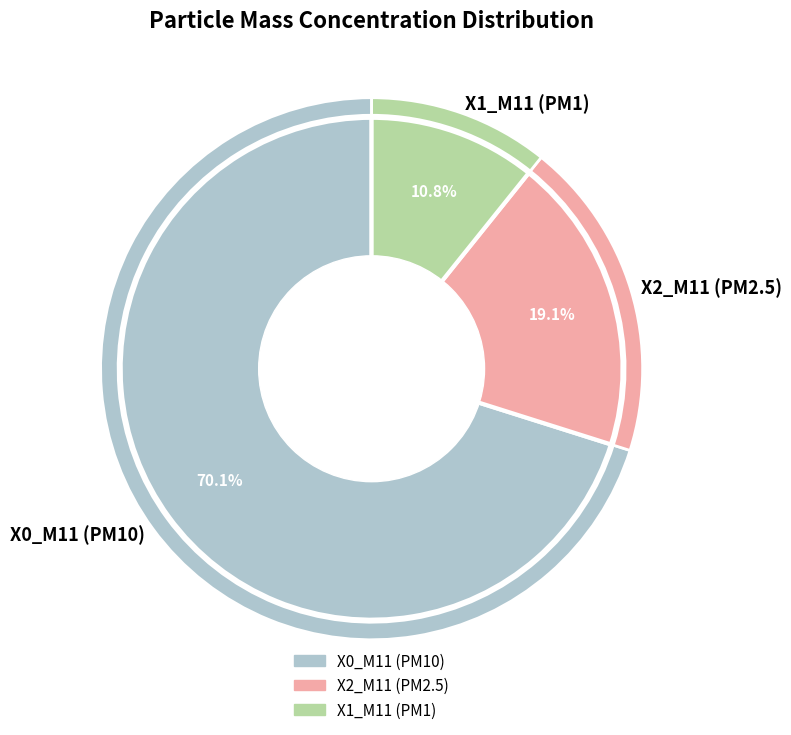

Does 16 represent more than half of the total?

No